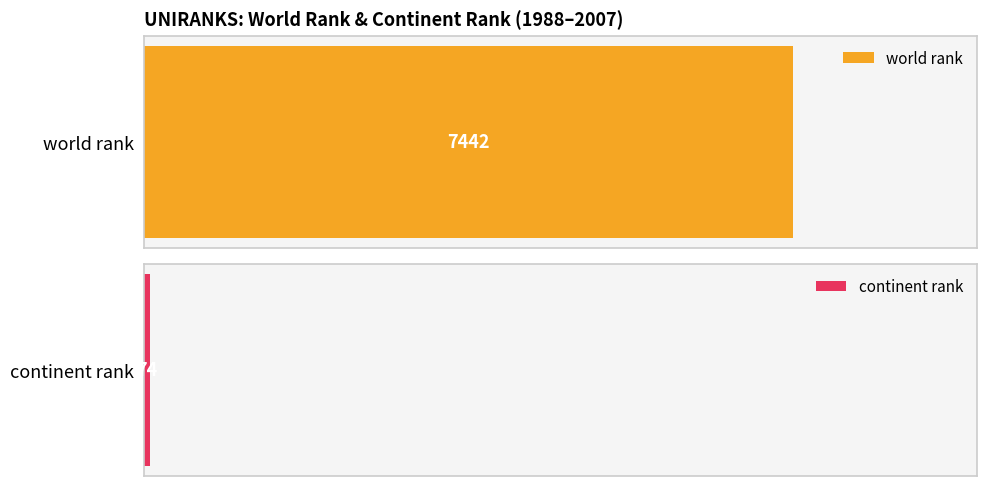

Does the chart contain stacked bars?

No